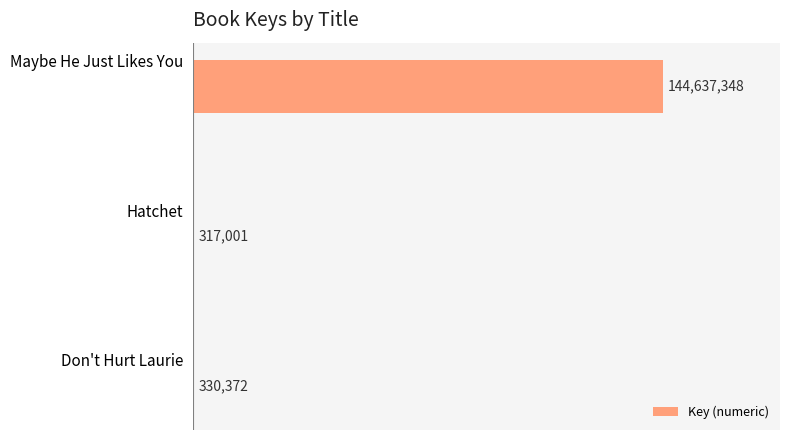

Does the chart contain stacked bars?

No